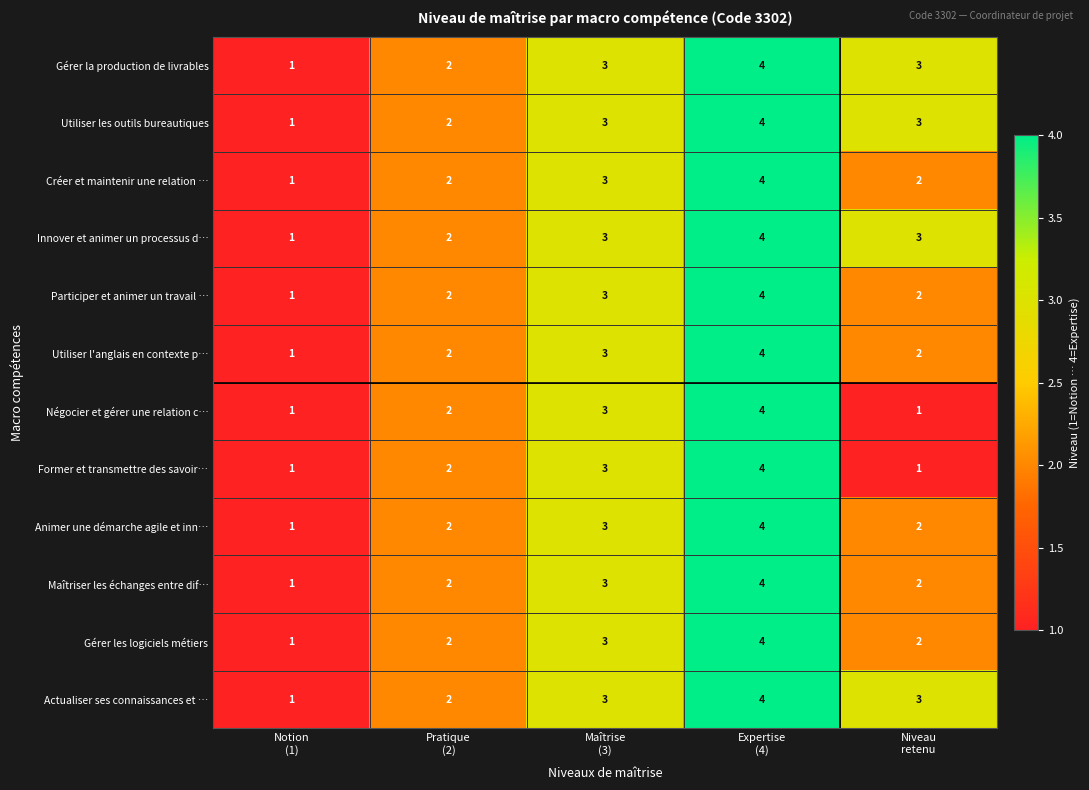

What is the difference between the maximum and minimum values in the Négocier et gérer une relation c… series?

3